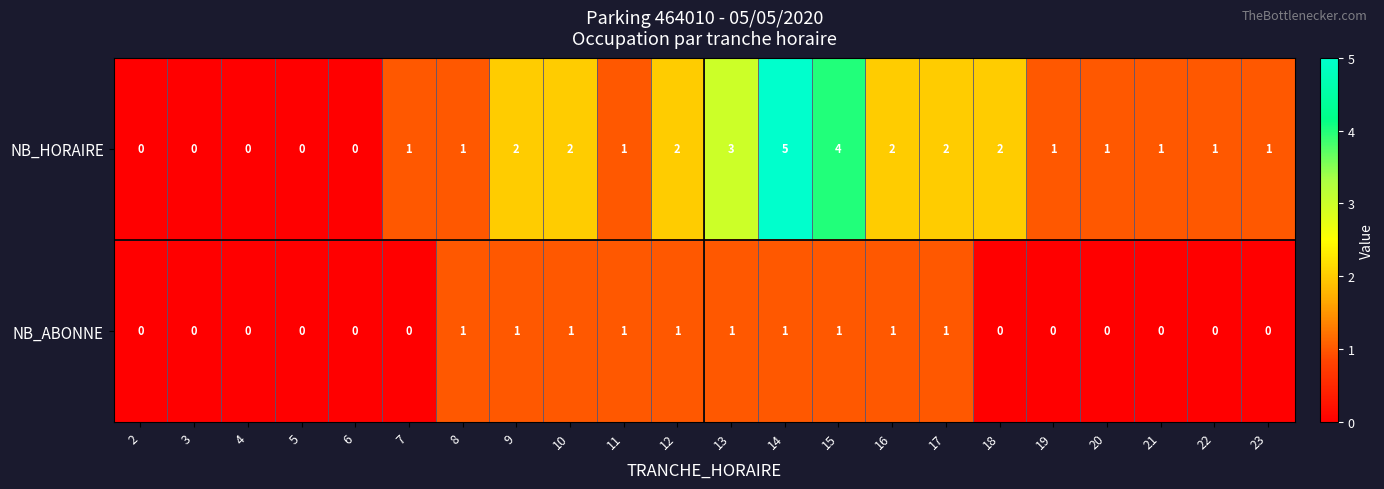

At which label does NB_HORAIRE reach its peak?

14